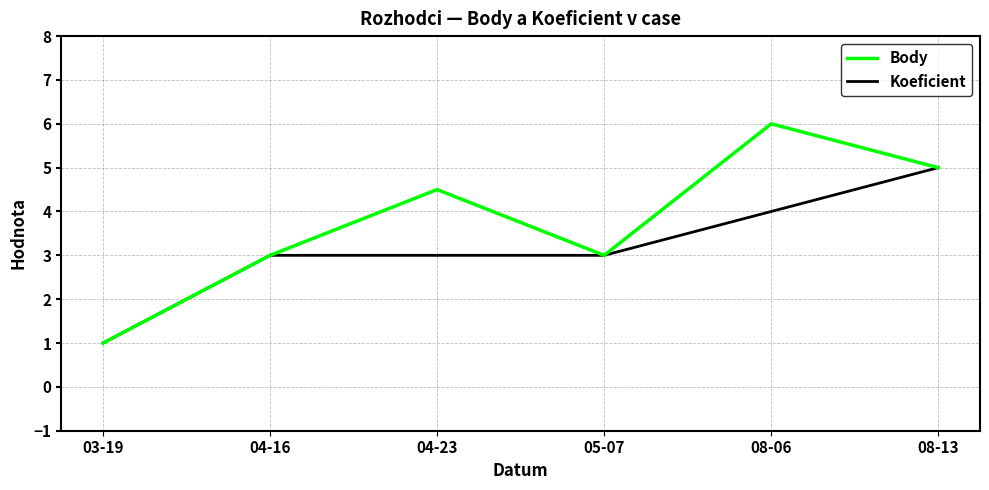

Reading right to left, what are all the values shown in this chart?

Body: 08-13=5.0	08-06=6.0	05-07=3.0	04-23=4.5	04-16=3.0	03-19=1.0
Koeficient: 08-13=5.0	08-06=4.0	05-07=3.0	04-23=3.0	04-16=3.0	03-19=1.0